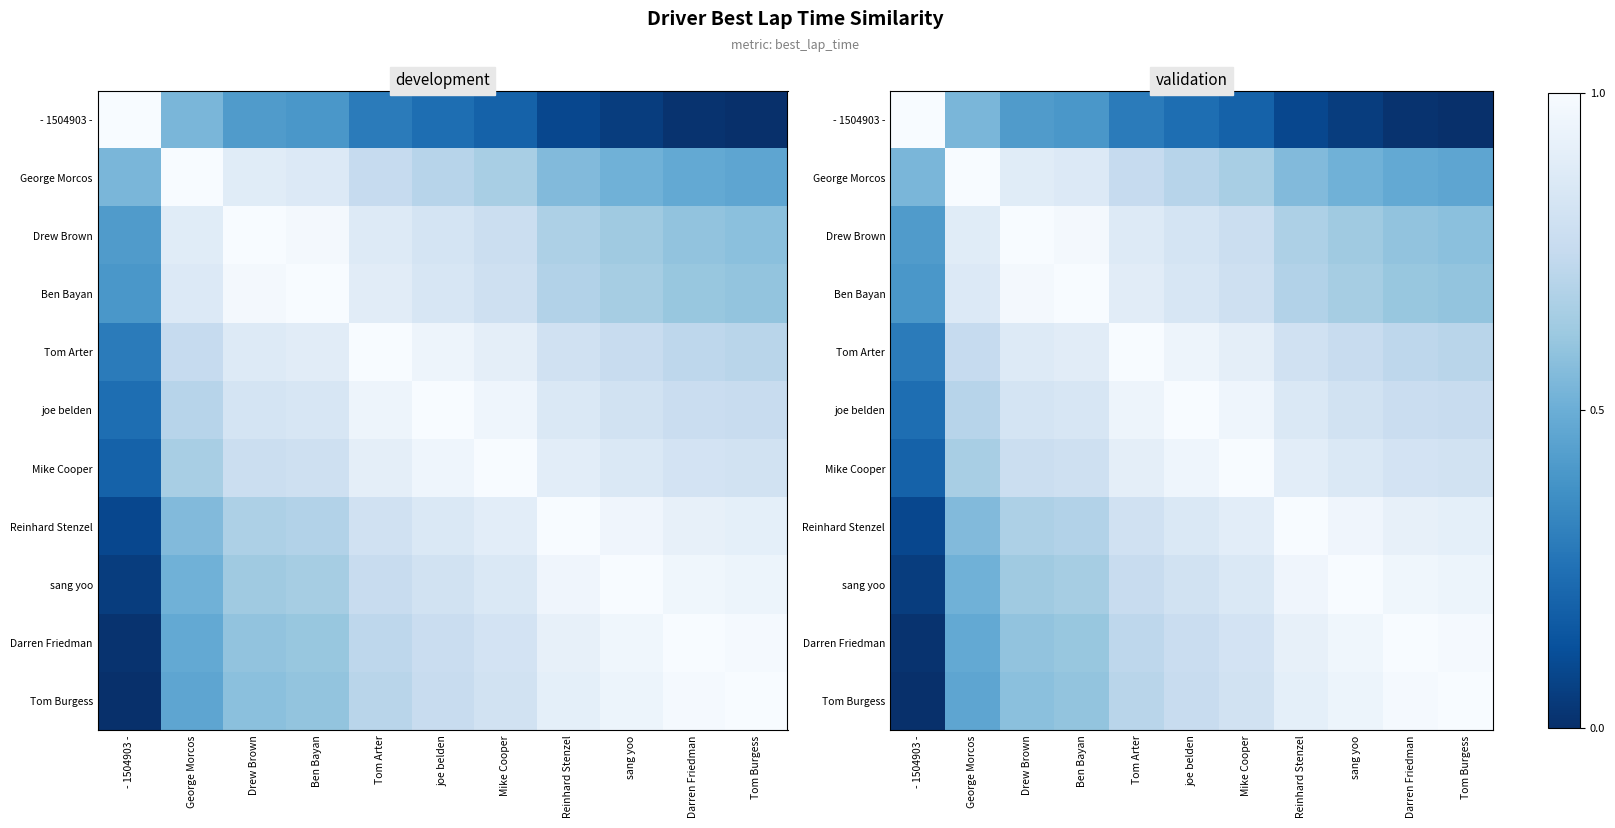

True or false: Tom Arter has a value of 1.1 at Reinhard Stenzel.

False